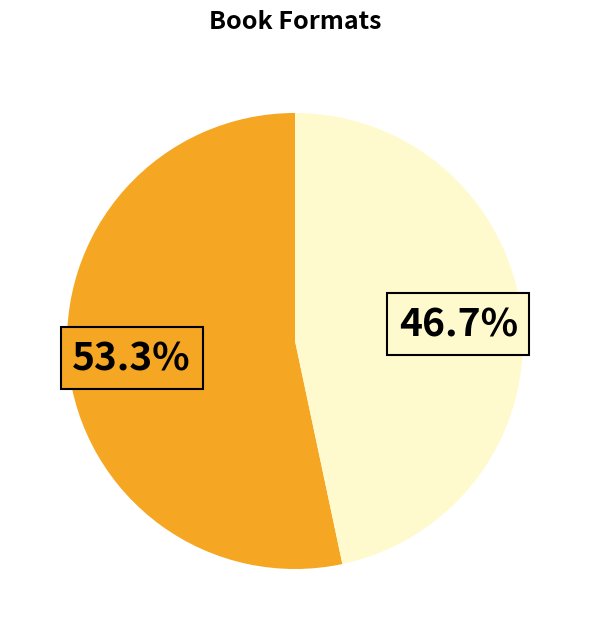

Is there any slice that represents more than half of the pie?

Yes